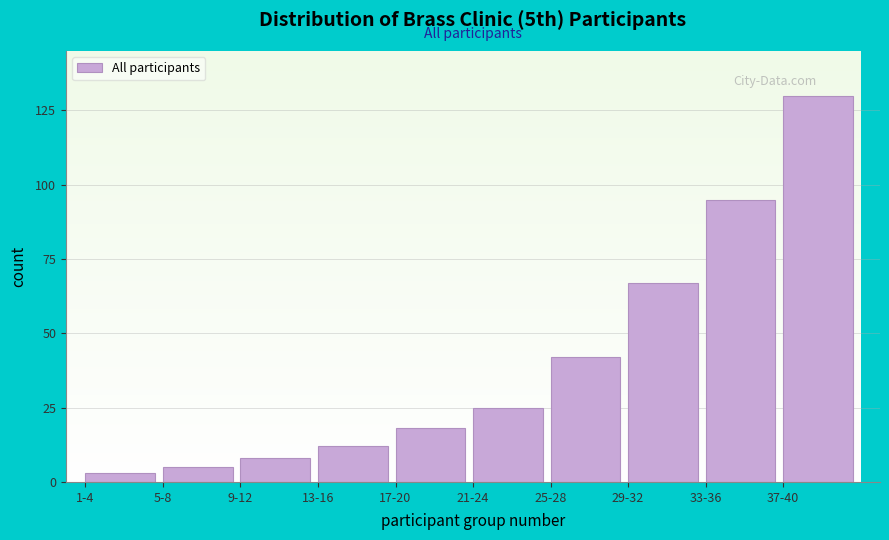

Reading left to right, transcribe all the data shown in this chart.

1-4=3	5-8=5	9-12=8	13-16=12	17-20=18	21-24=25	25-28=42	29-32=67	33-36=95	37-40=130